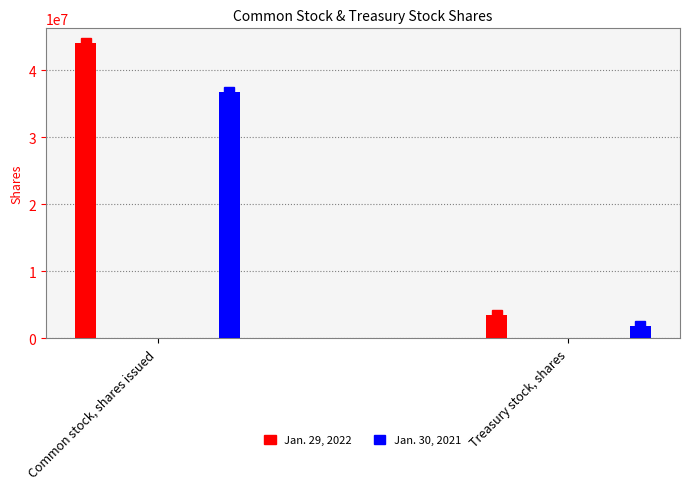

Is the value of Jan. 29, 2022 at Treasury stock, shares greater than the value of Jan. 30, 2021 at Common stock, shares issued?

No